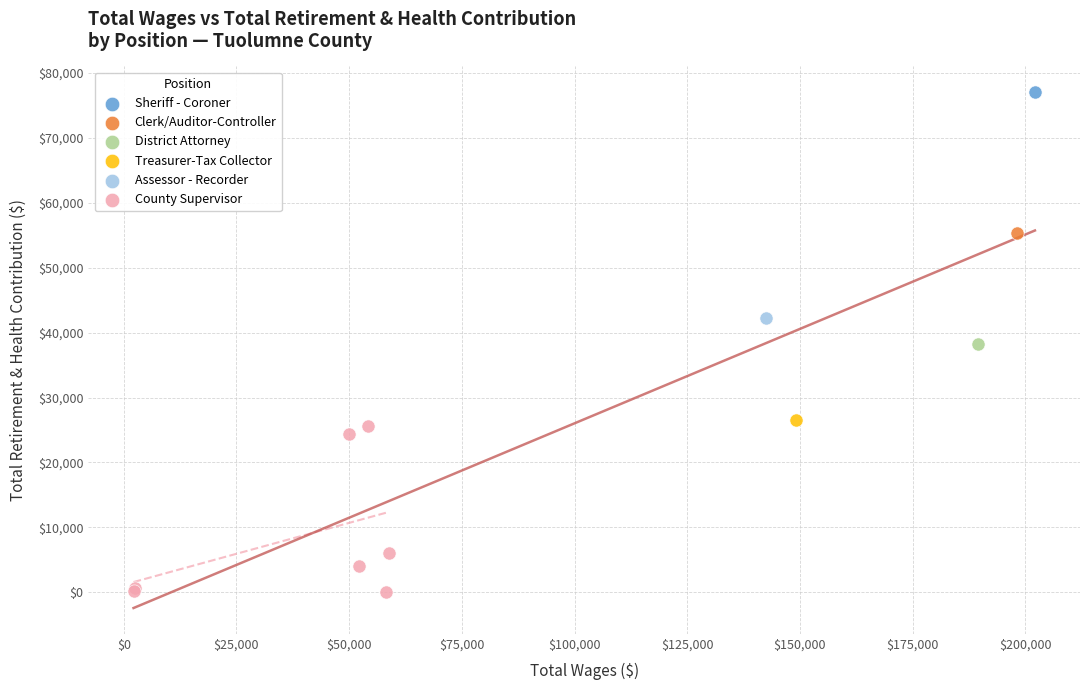

What are all the series names shown in the legend?

Sheriff - Coroner, Clerk/Auditor-Controller, District Attorney, Treasurer-Tax Collector, Assessor - Recorder, County Supervisor